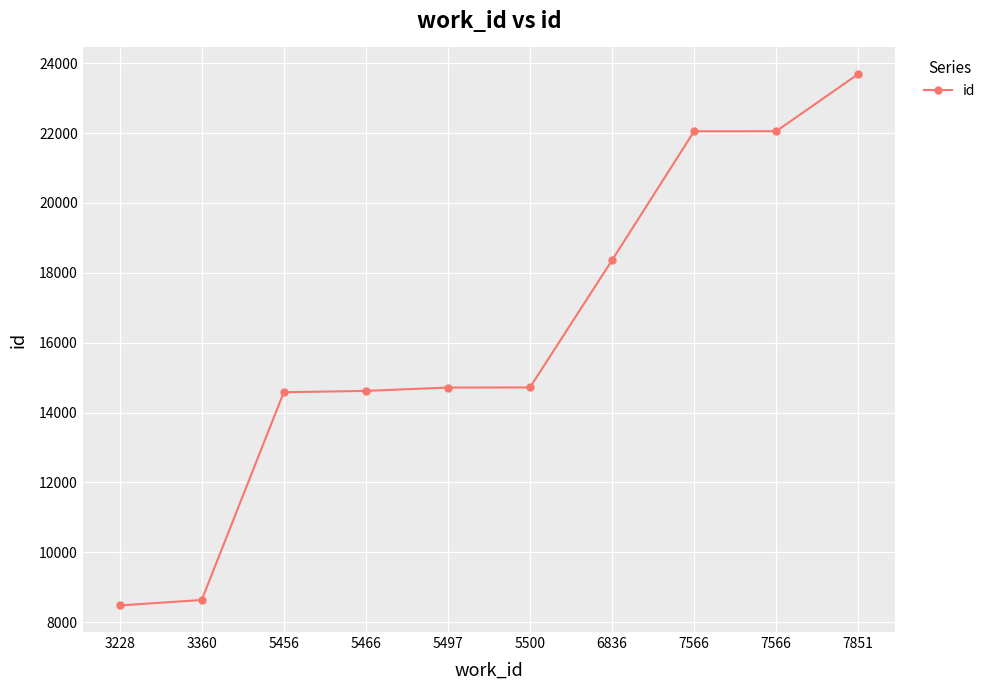

Between 3360 and 7566, which is larger?

7566